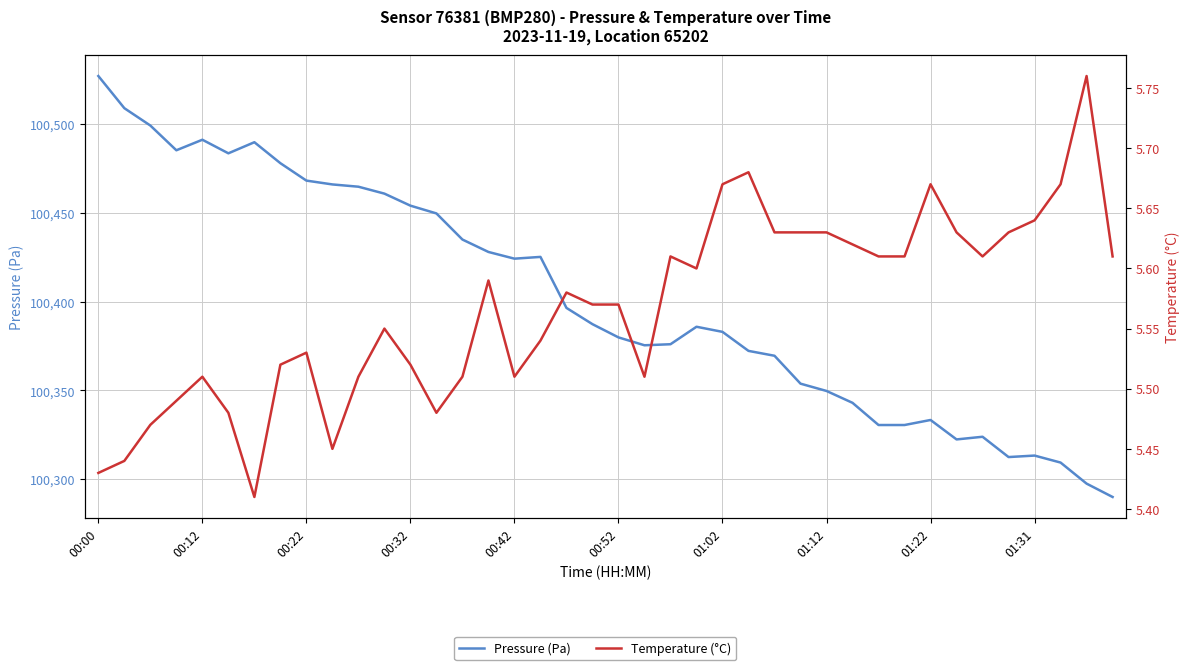

Rank the series by their average value, from highest to lowest.

Pressure (Pa), Temperature (°C)